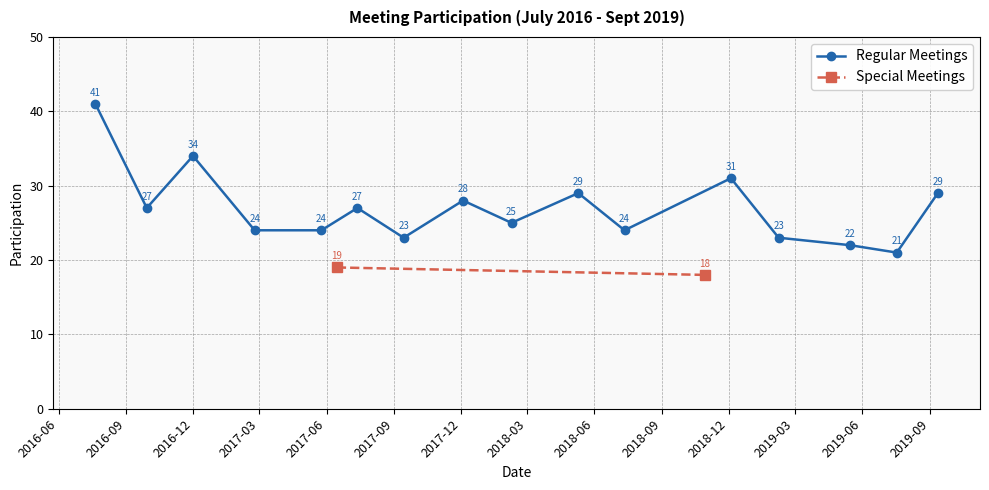

What is the maximum value for Regular Meetings?

41